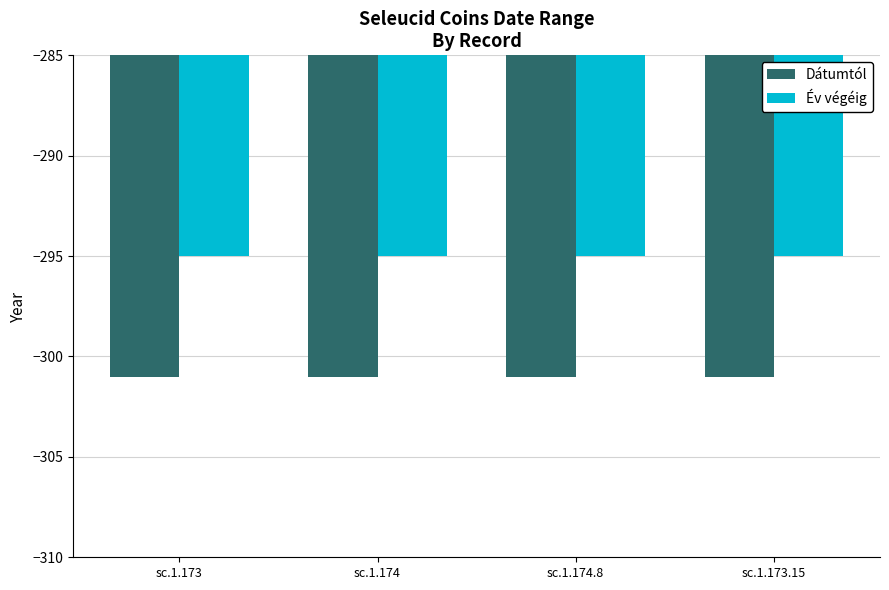

What is the maximum value for Év végéig?

-295